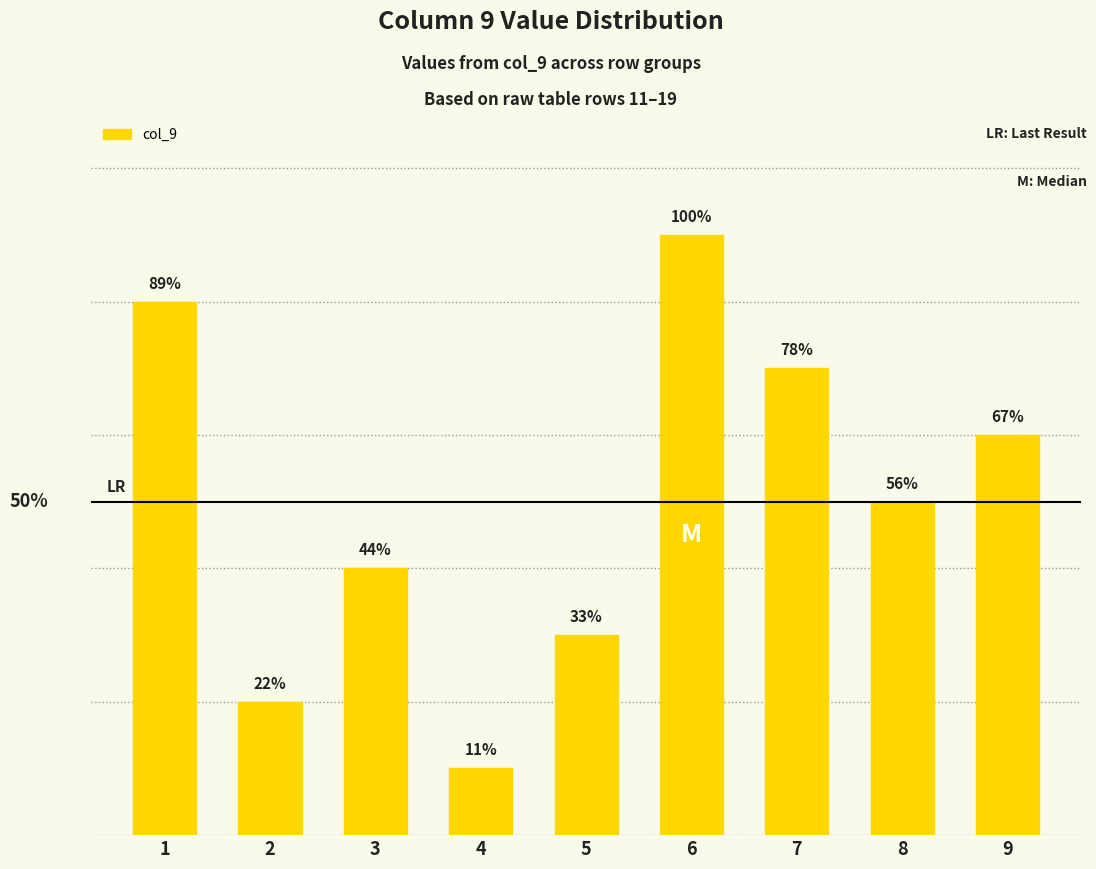

List the labels in order of value, largest first.

6, 1, 7, 9, 8, 3, 5, 2, 4